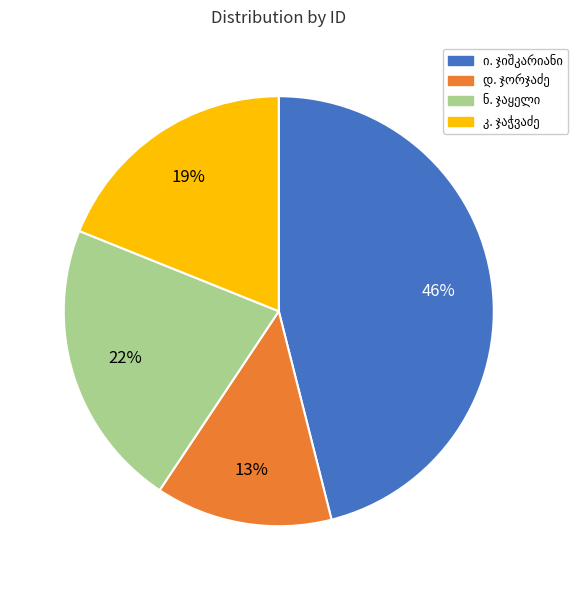

Does any single category account for the majority?

No